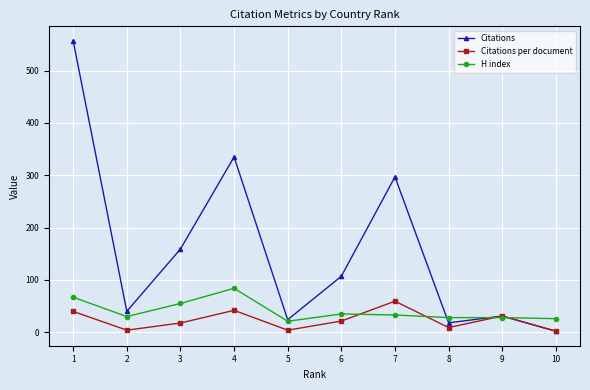

Where is the first local maximum for H index?

4